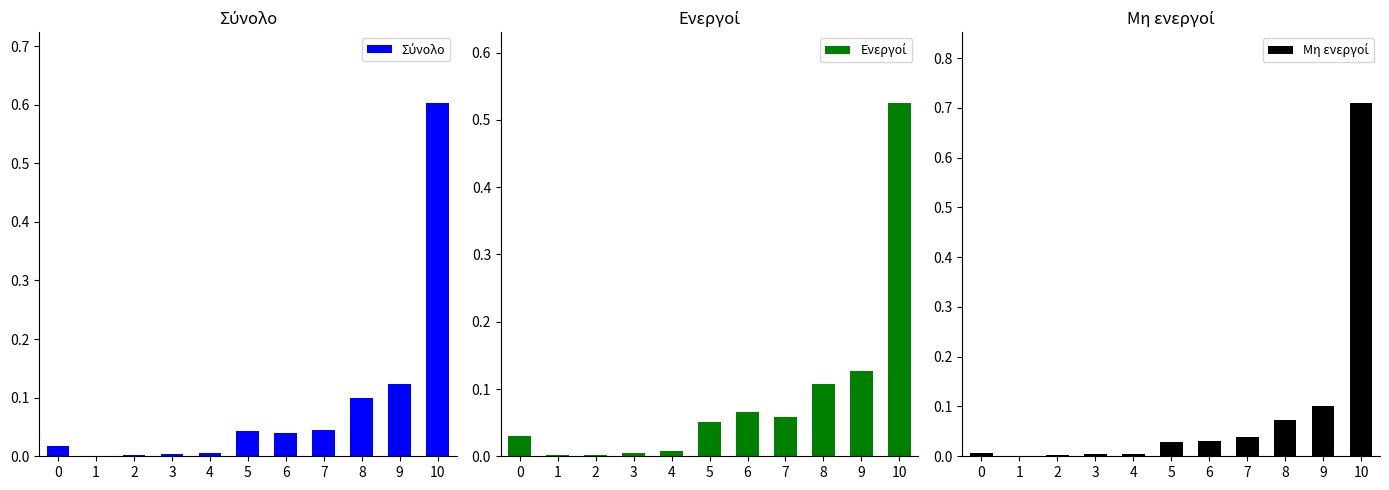

What is the highest value of the Ενεργοί series?

0.5